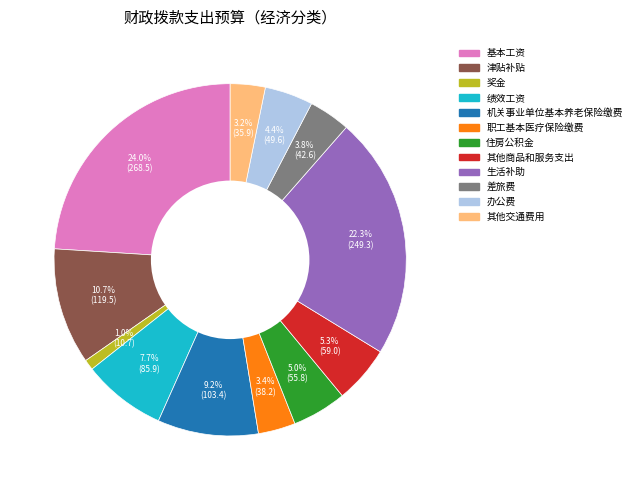

Does 机关事业单位基本养老保险缴费 account for over 50% of the chart?

No